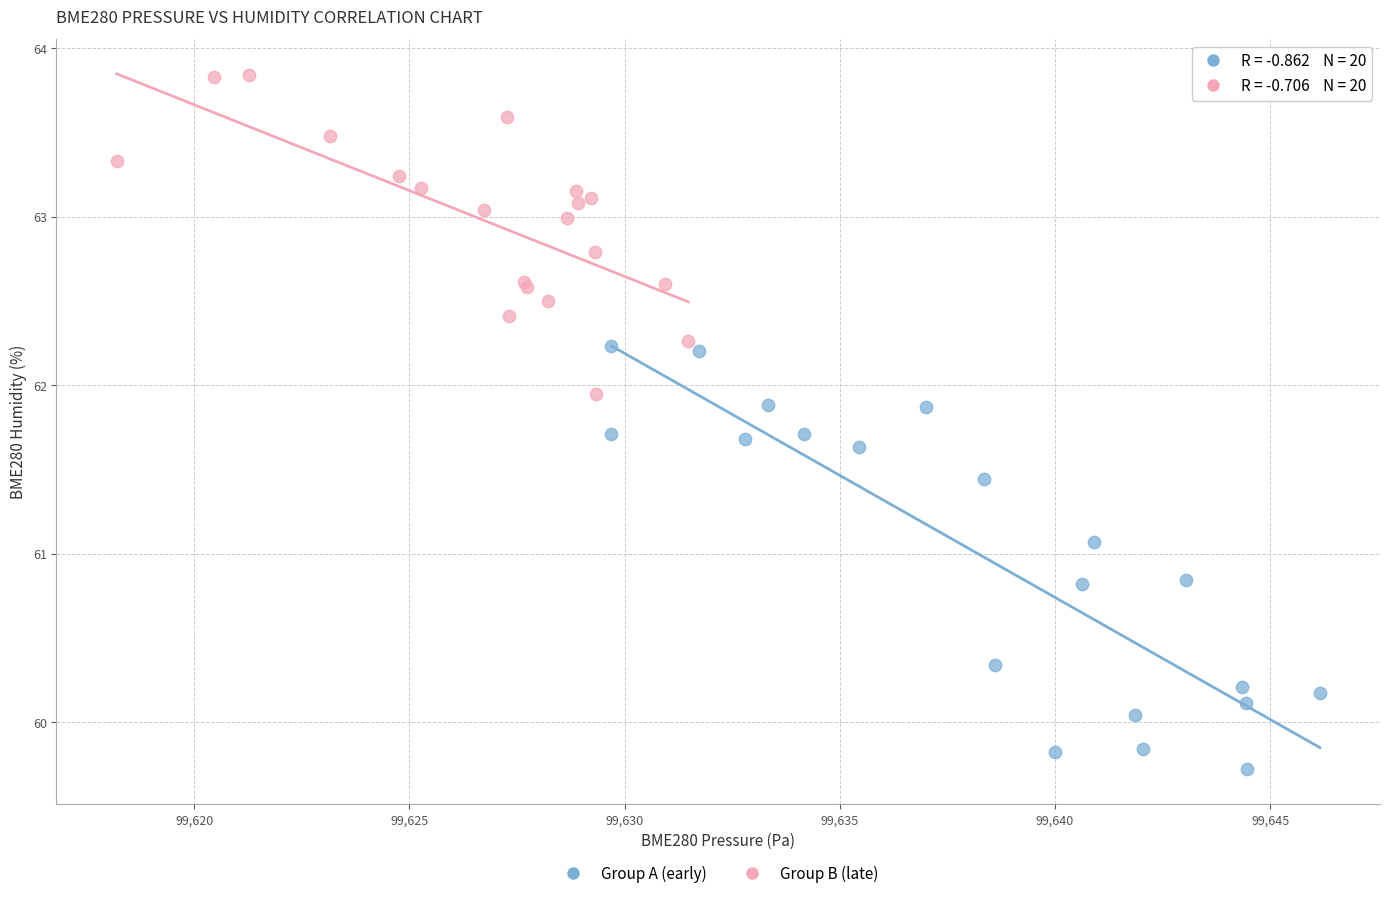

Which series reaches the maximum Y coordinate?

Group B (late)